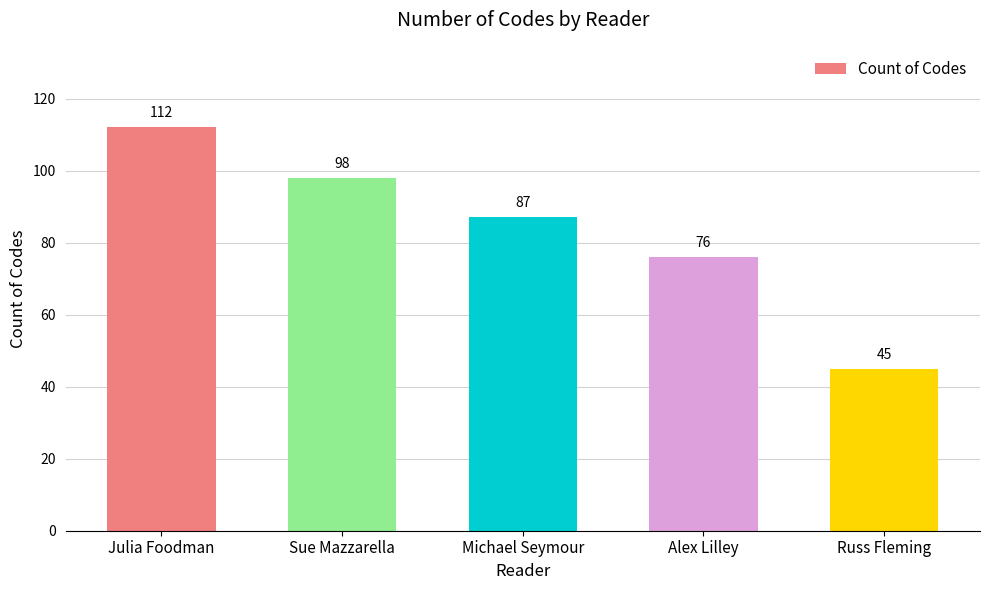

The chart shows a value of 76 at Alex Lilley. True or false?

True